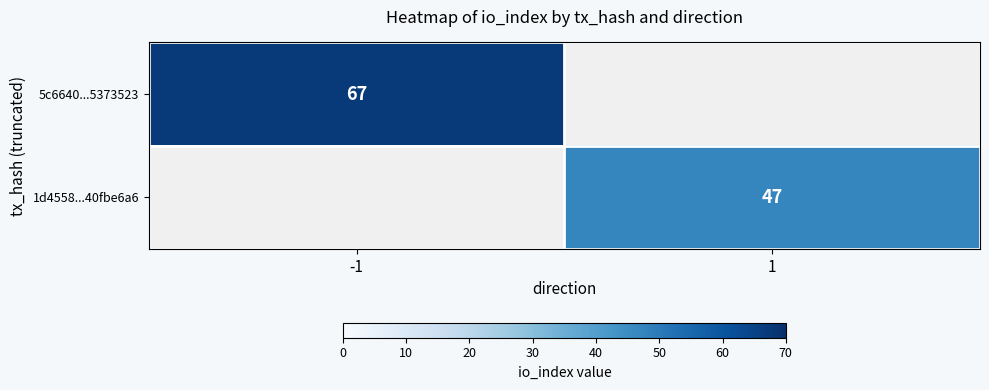

At which category does the chart reach its minimum across all series?

1